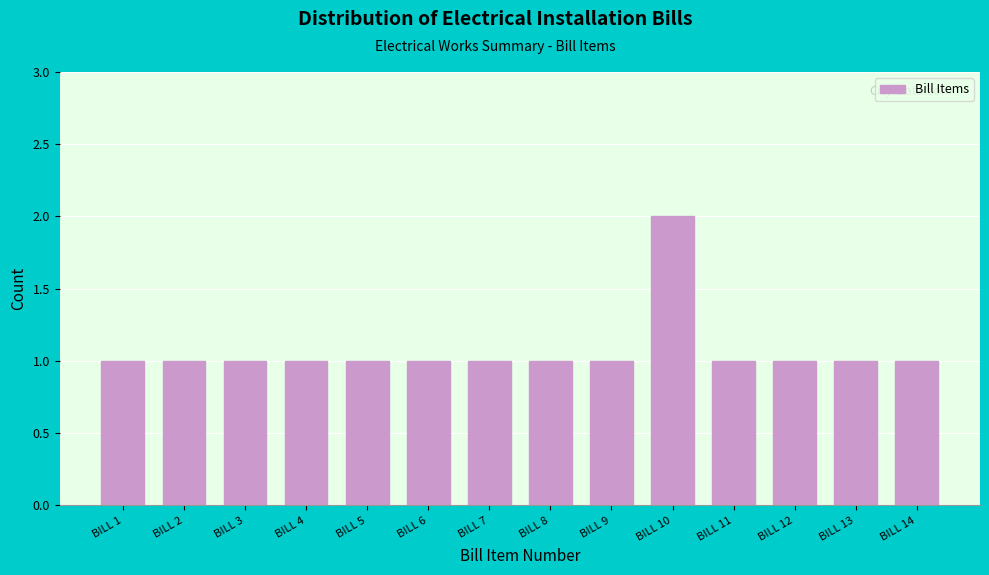

Reading right to left, list all the values displayed in this chart.

BILL 14=1	BILL 13=1	BILL 12=1	BILL 11=1	BILL 10=2	BILL 9=1	BILL 8=1	BILL 7=1	BILL 6=1	BILL 5=1	BILL 4=1	BILL 3=1	BILL 2=1	BILL 1=1